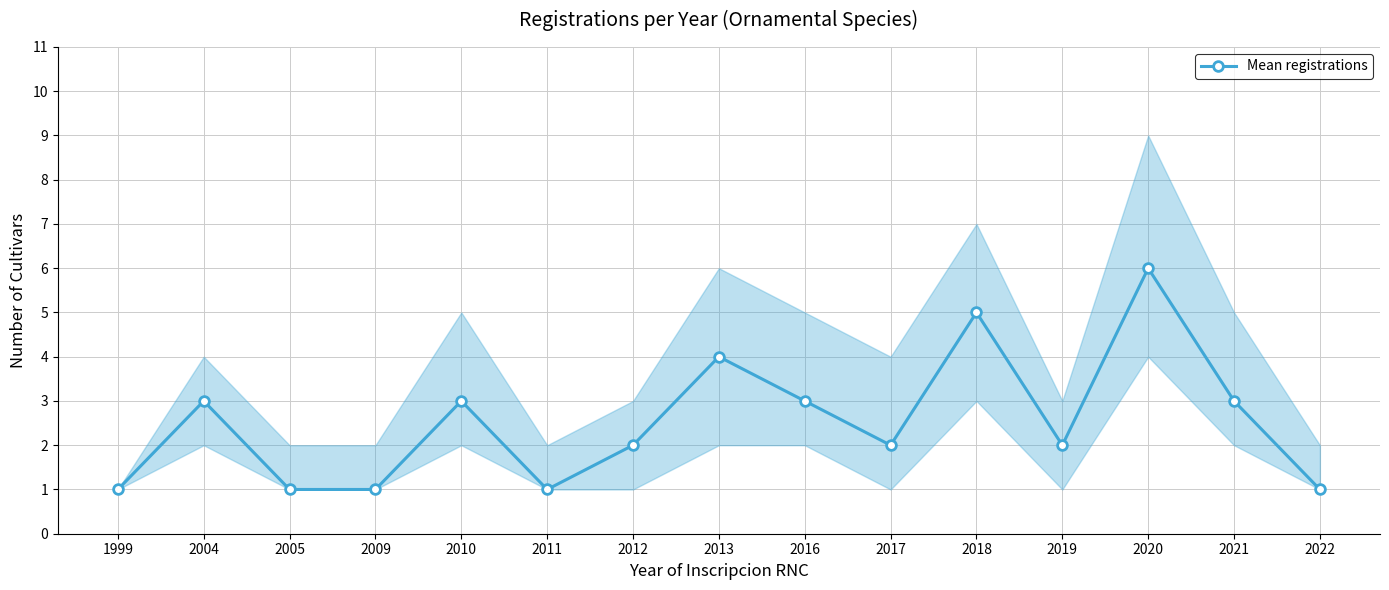

What is the sum of the values at 2022 and 2013?

5